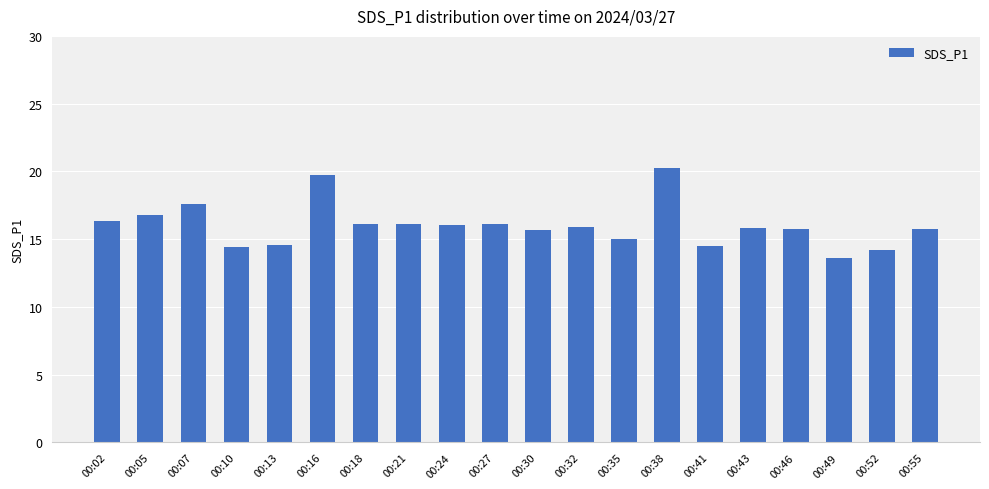

What is the value of the 11th bar from the left?

15.7